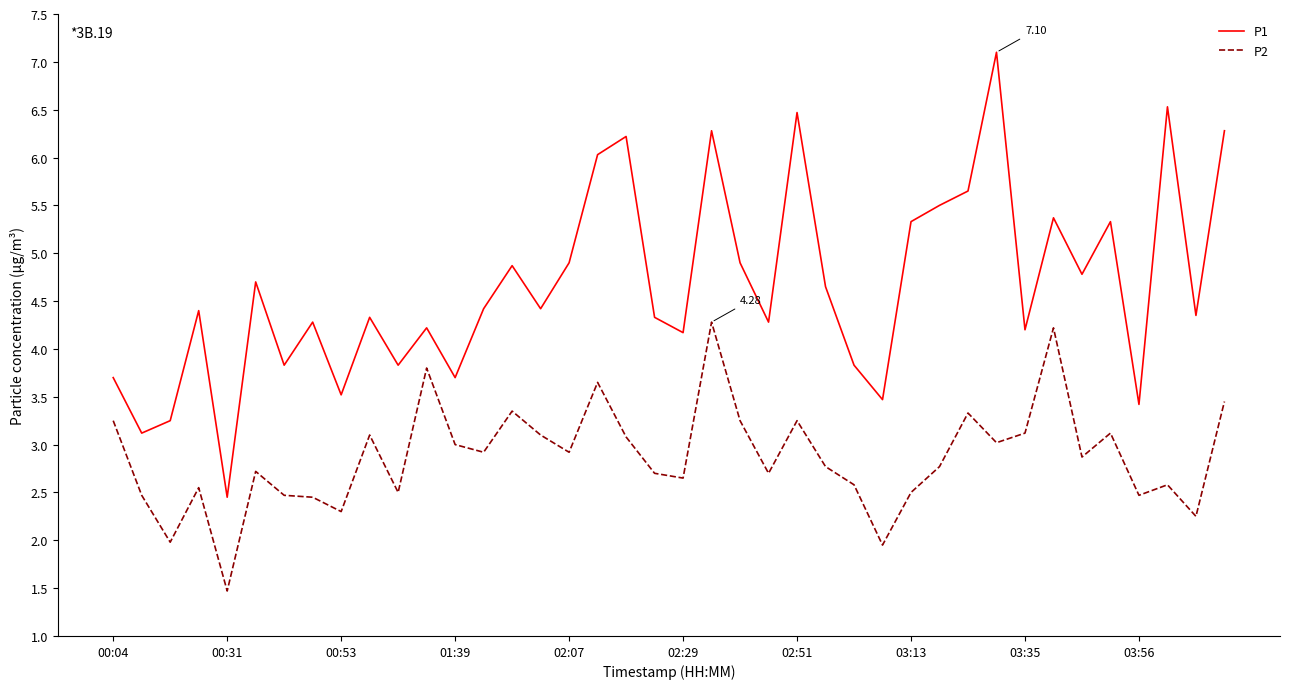

Count the number of categories in the chart.

40